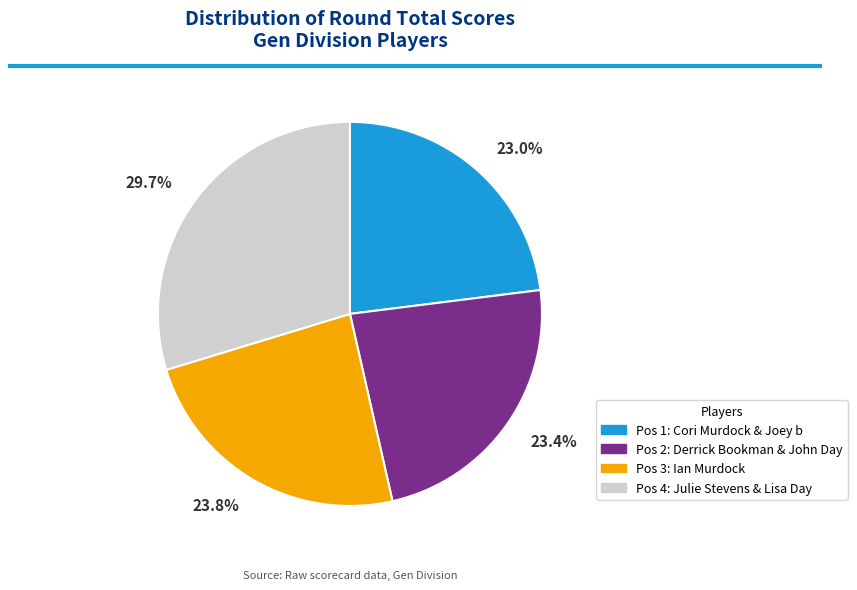

Is there any slice that represents more than half of the pie?

No